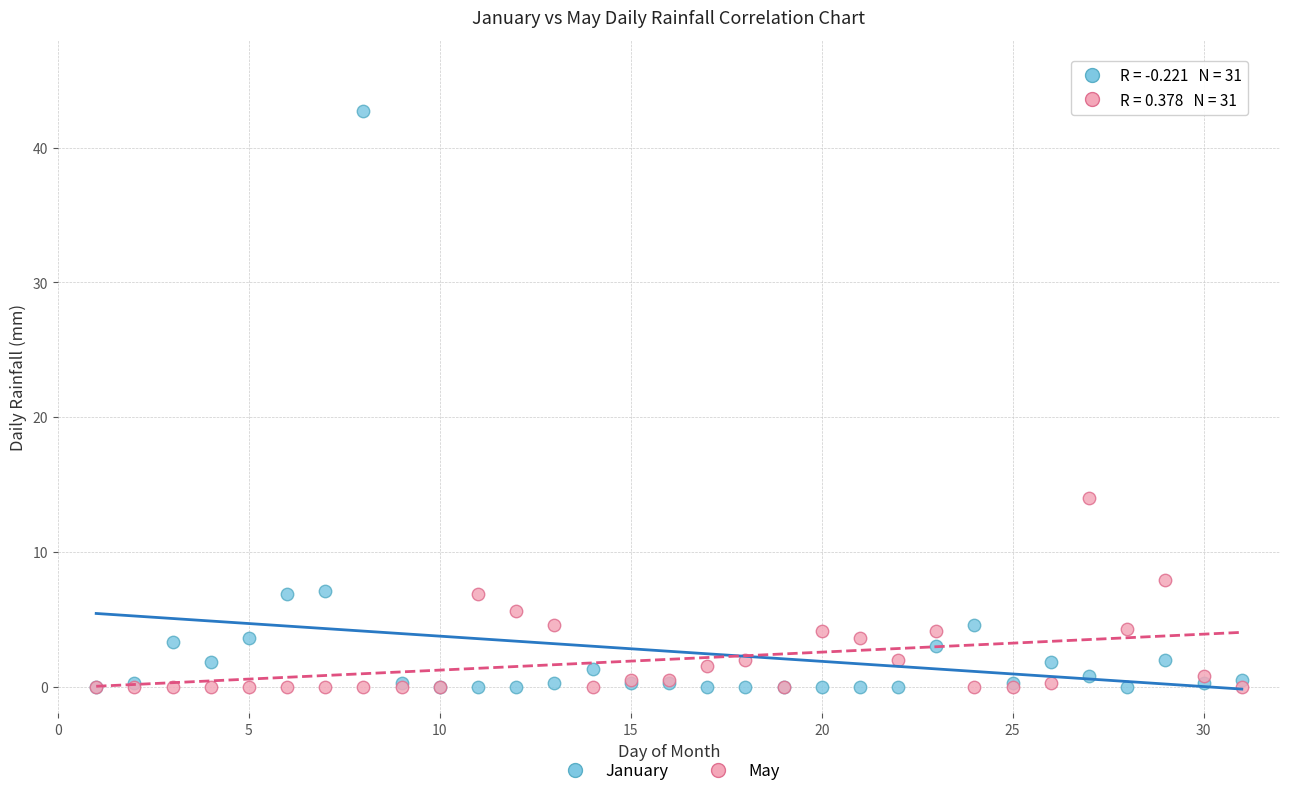

Which series reaches the maximum Y coordinate?

January